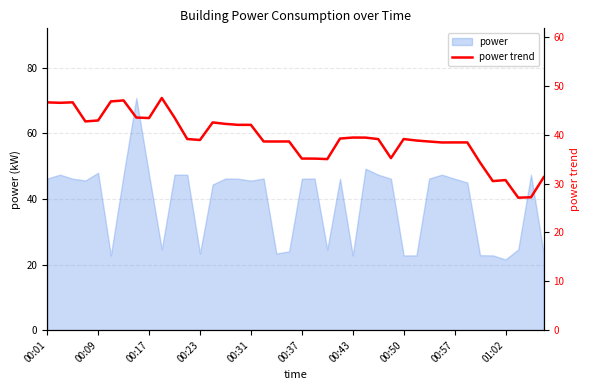

How many lines are shown in the chart?

1